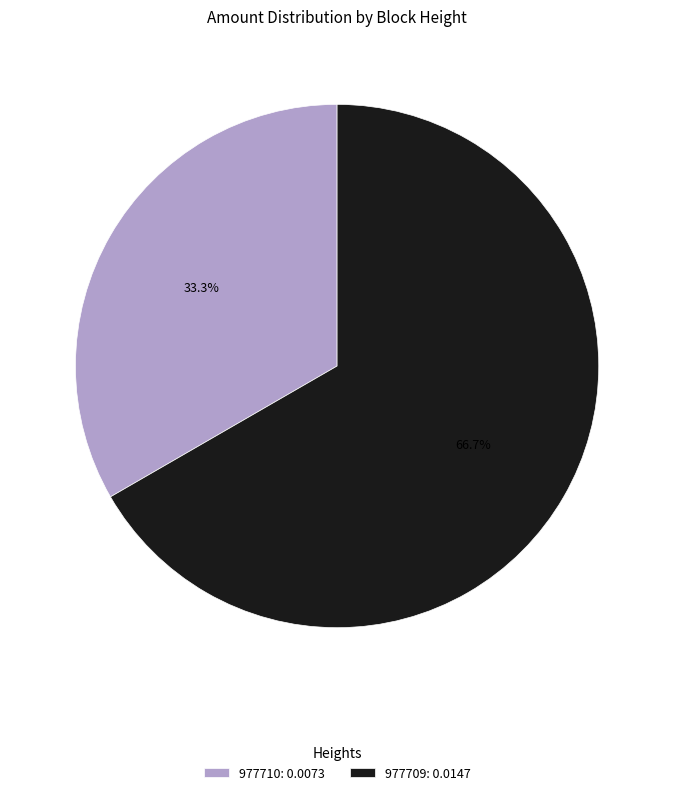

To the nearest percent, what portion does 977709 represent?

67%